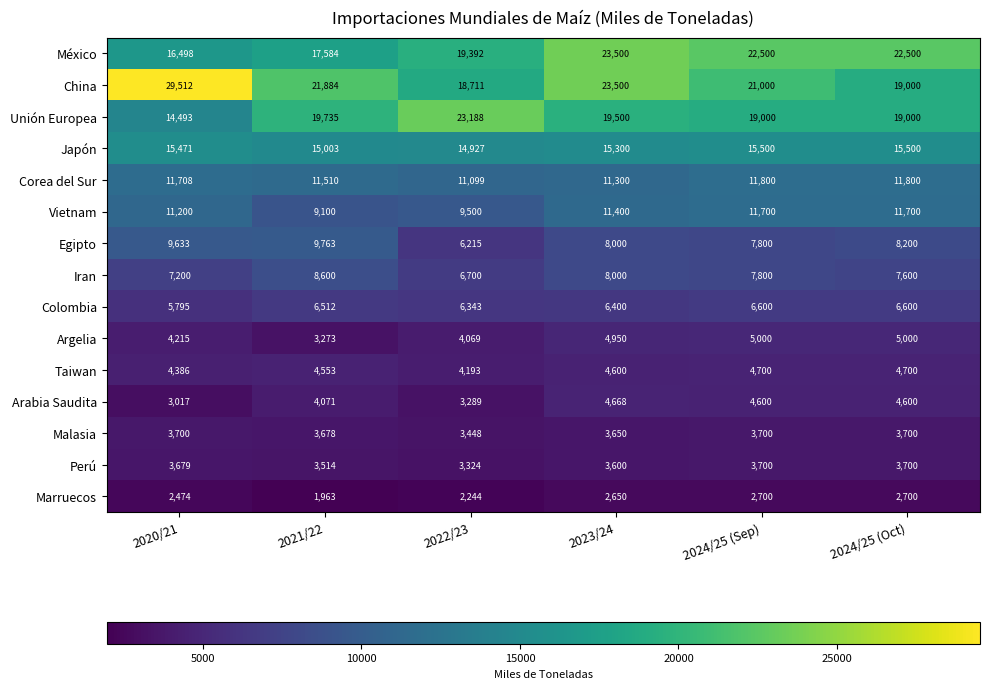

What is the difference between the Argelia values at 2021/22 and 2020/21?

942